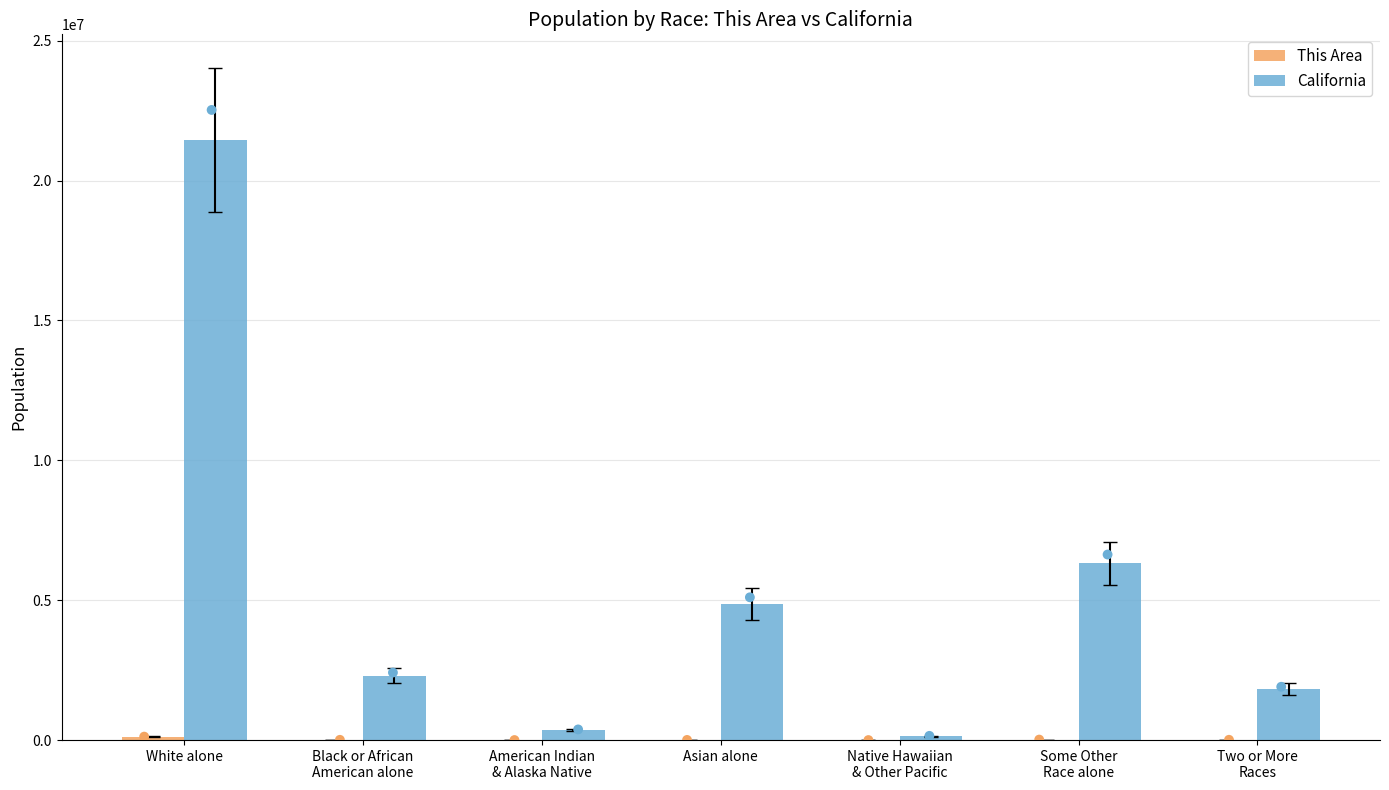

What is the total value across all series at American Indian
& Alaska Native?

364034